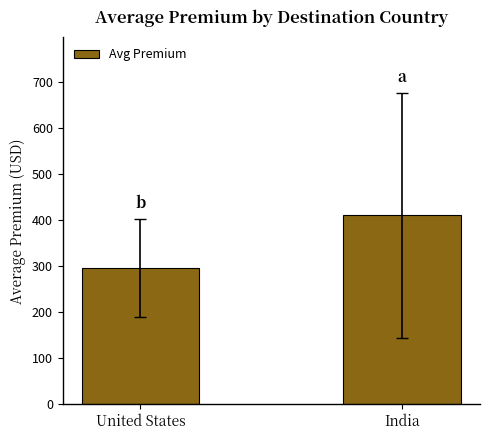

Reading left to right, transcribe all the data shown in this chart.

United States=296.2	India=410.2